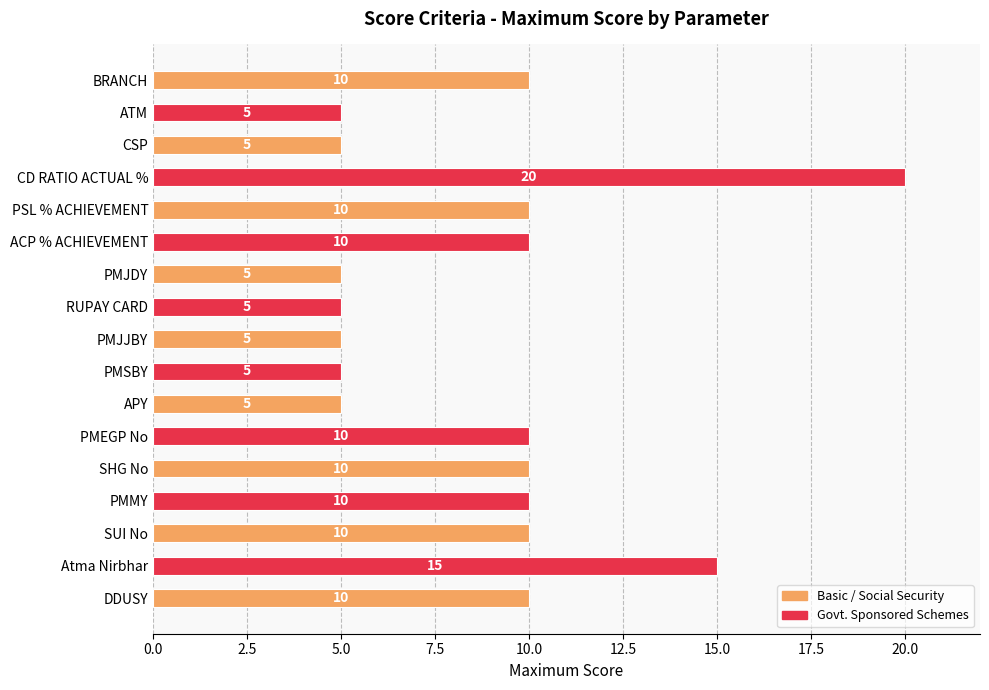

How many distinct data groups are displayed?

1